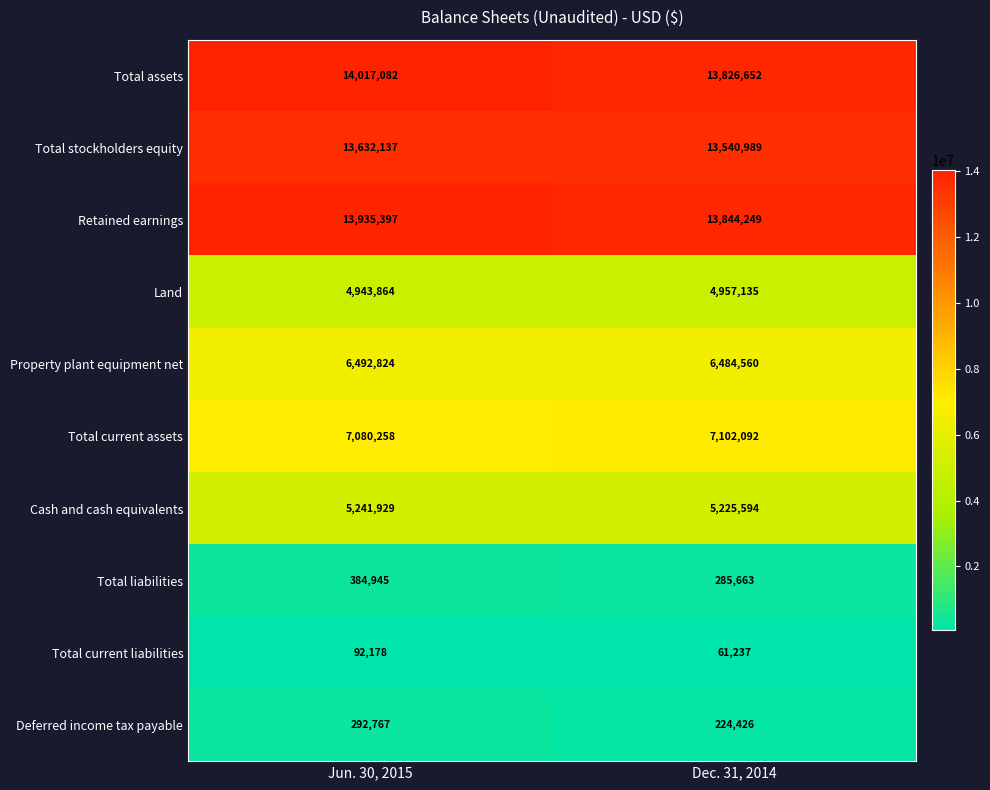

At which category is the sum across all series the highest?

Jun. 30, 2015